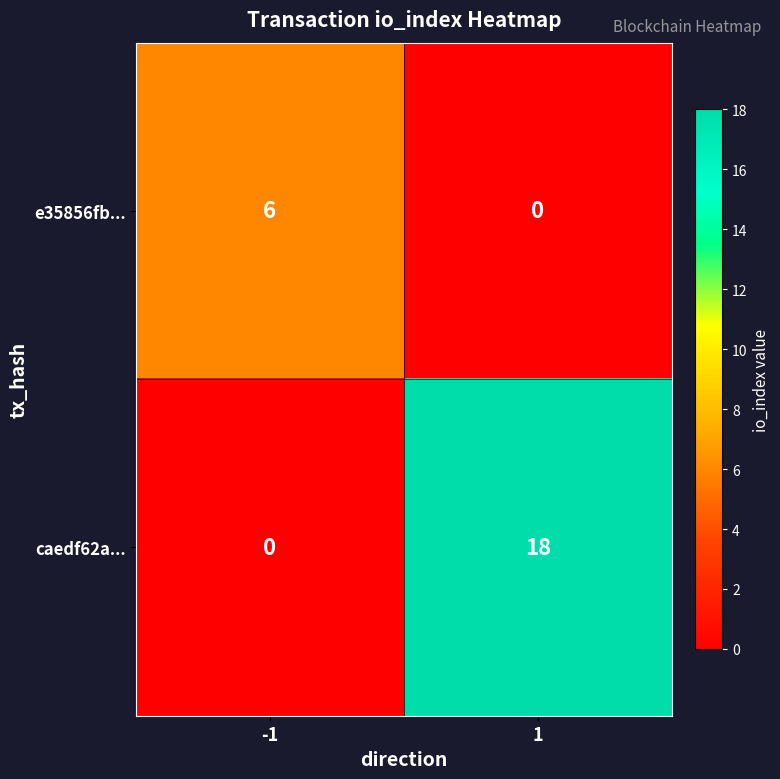

The caedf62a... series shows 5 at 1. True or false?

False